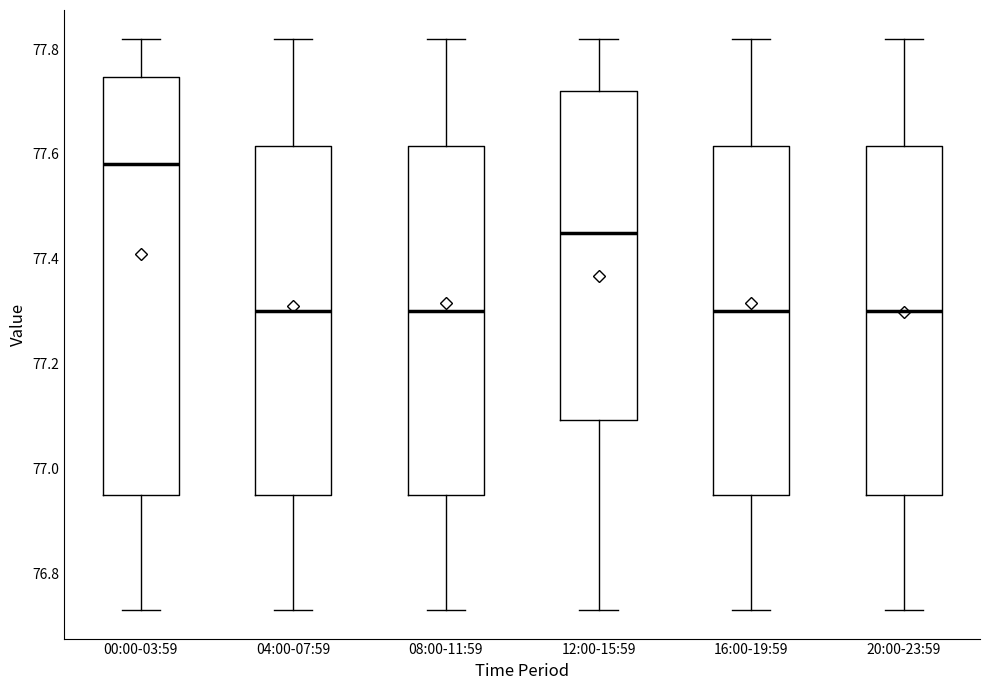

Reading left to right, read every box against the y-axis: the position of its median line, the range the box covers, and the ends of its whiskers. The values are not printed on the chart, so give them approximately, as read against the axis.

00:00-03:59: median 77.58, box 76.96 to 77.74, whiskers 76.74 to 77.82
04:00-07:59: median 77.30, box 76.96 to 77.62, whiskers 76.74 to 77.82
08:00-11:59: median 77.30, box 76.96 to 77.62, whiskers 76.74 to 77.82
12:00-15:59: median 77.46, box 77.10 to 77.72, whiskers 76.74 to 77.82
16:00-19:59: median 77.30, box 76.96 to 77.62, whiskers 76.74 to 77.82
20:00-23:59: median 77.30, box 76.96 to 77.62, whiskers 76.74 to 77.82